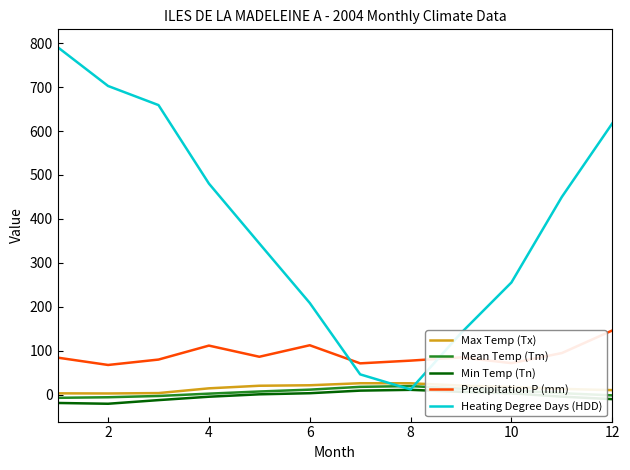

Which series has the largest total across all categories?

Heating Degree Days (HDD)